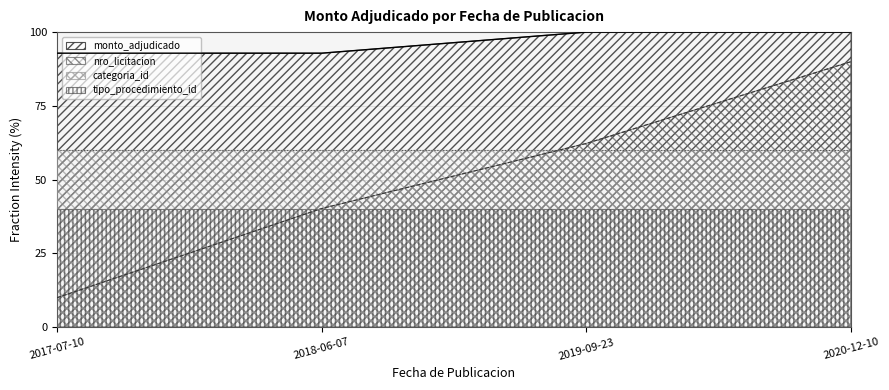

How many values are between 92 and 100?

4